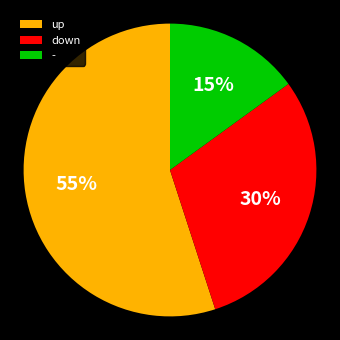

To the nearest percent, what is the combined percentage of up and down?

85%